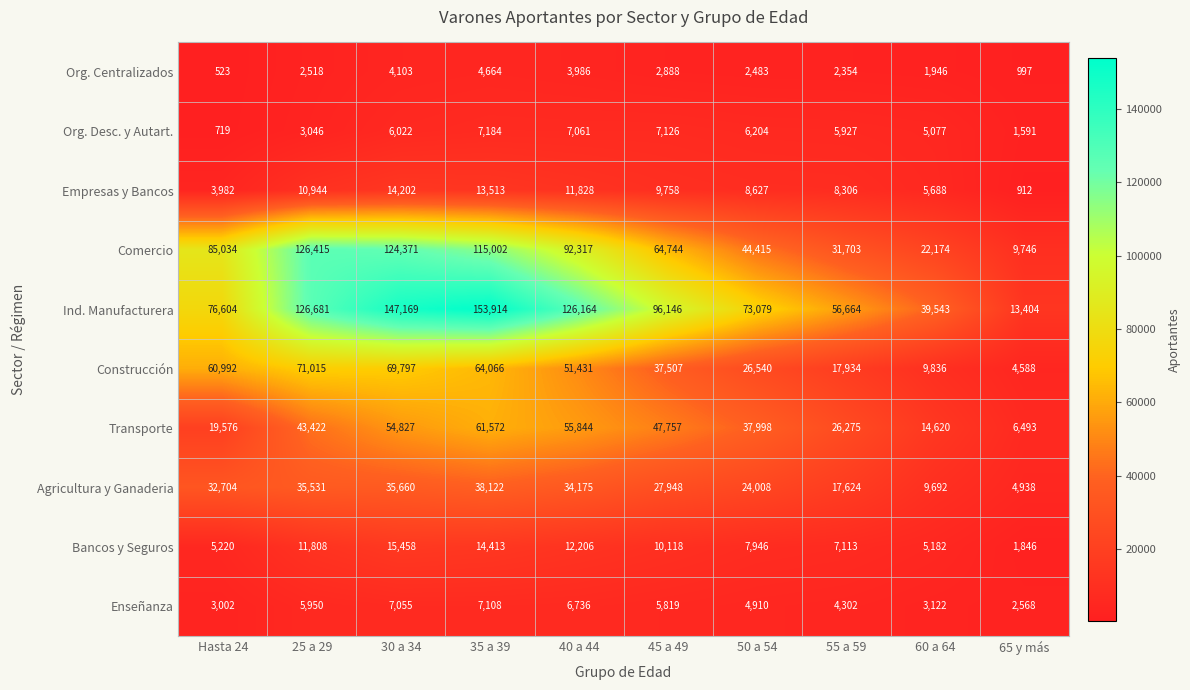

At which label is Org. Desc. y Autart. closest to 3951?

25 a 29